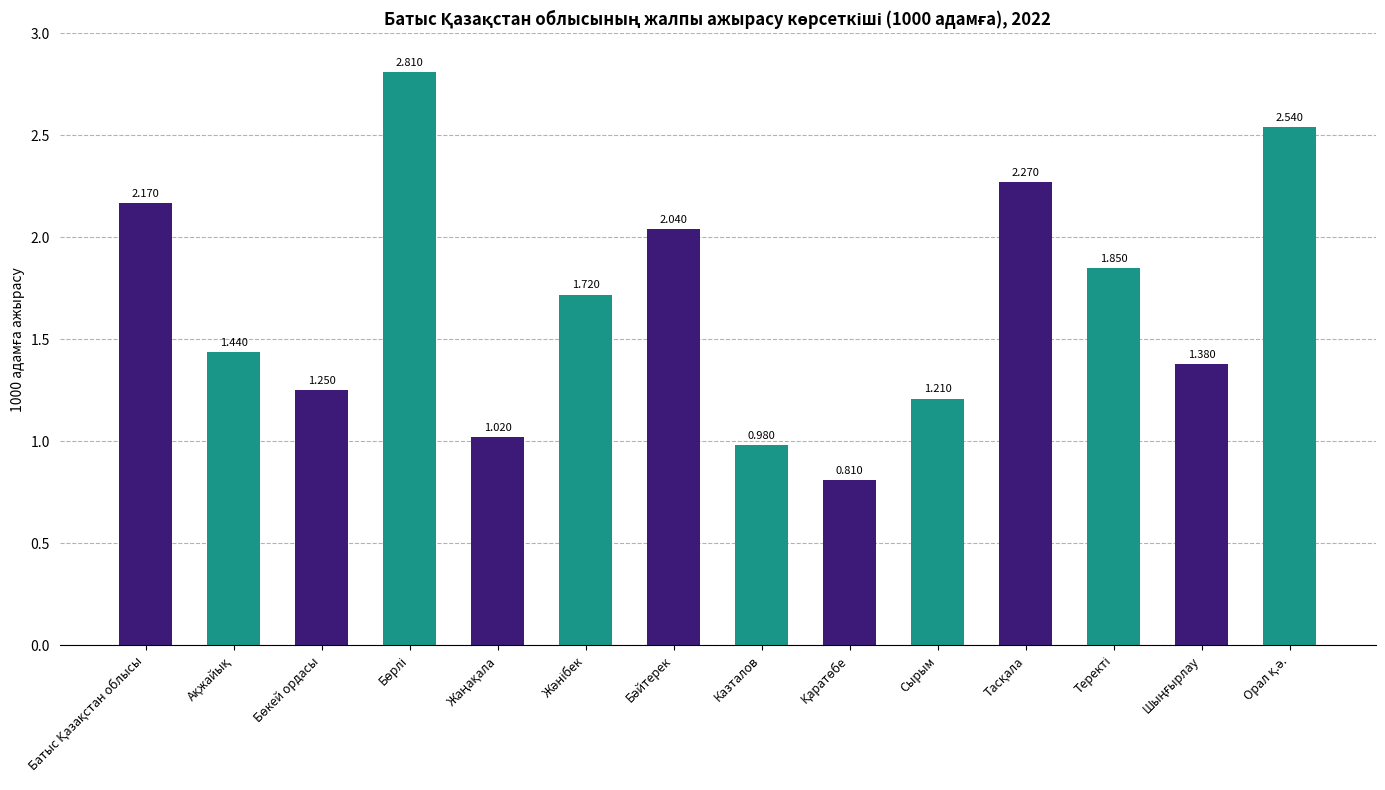

How many data points are less than 1?

2